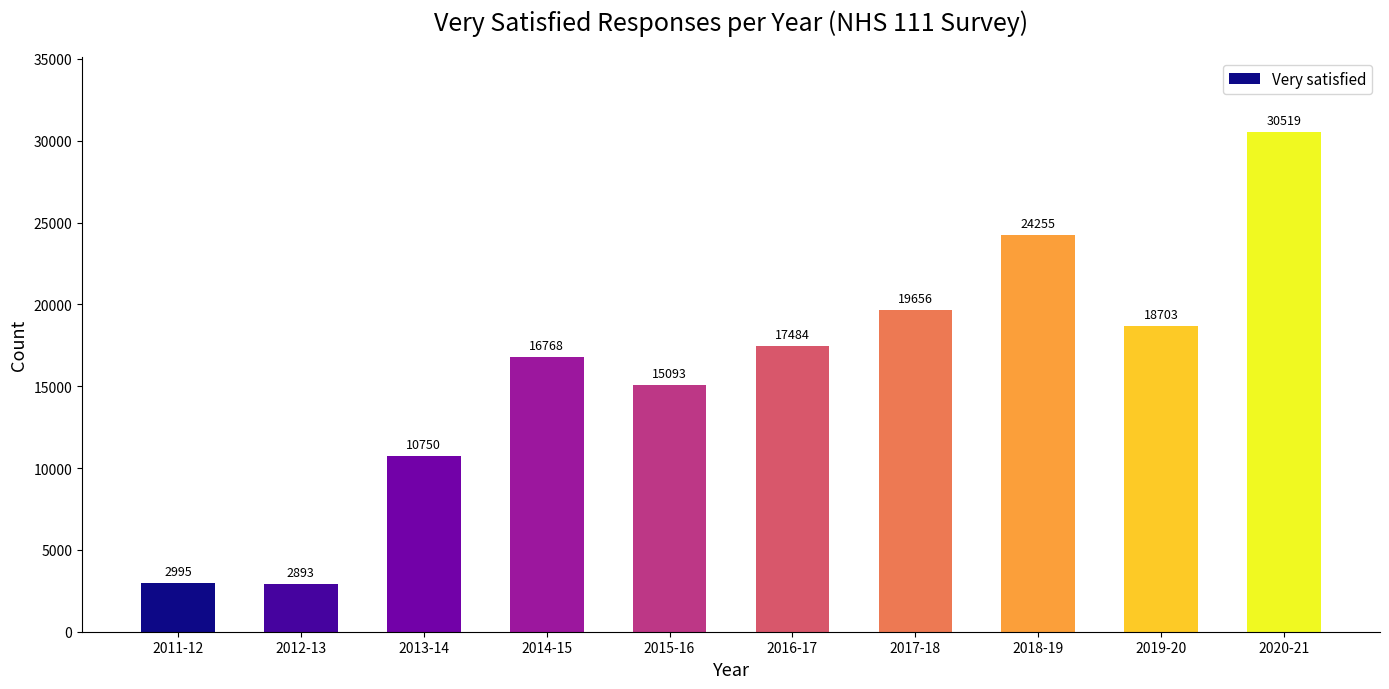

What is the difference between the maximum and second lowest values?

27524.0